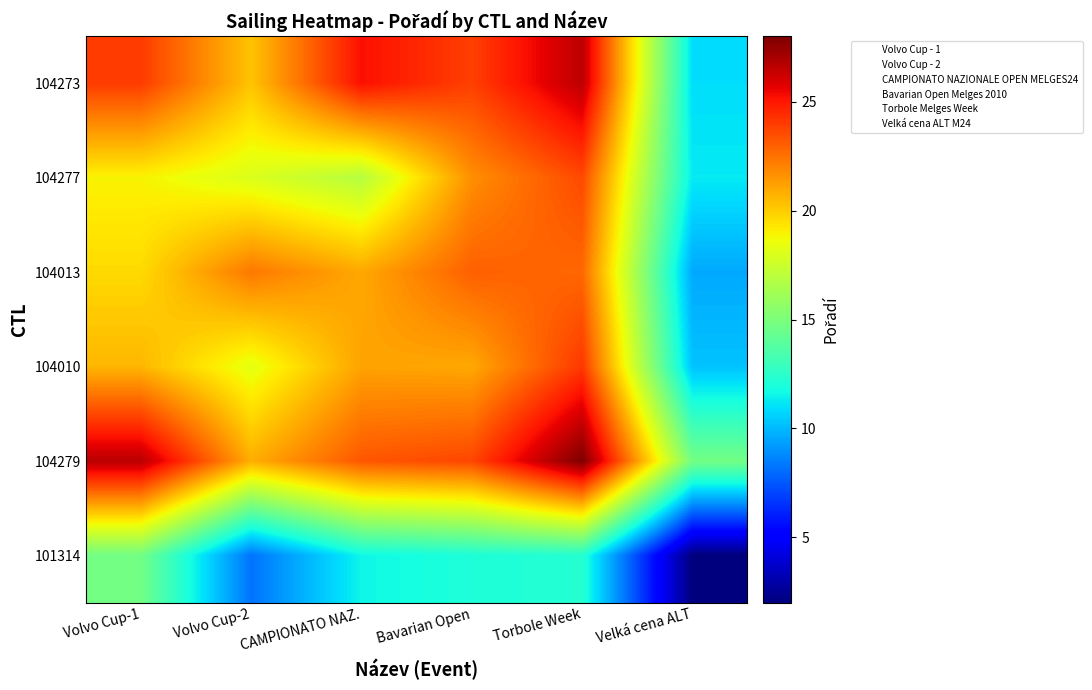

Reading left to right, list all the values displayed in this chart.

104273: Volvo Cup-1=24.0	Volvo Cup-2=20.2	CAMPIONATO NAZ.=25.2	Bavarian Open=23.9	Torbole Week=26.6	Velká cena ALT=10.9
104277: Volvo Cup-1=18.9	Volvo Cup-2=18.0	CAMPIONATO NAZ.=16.8	Bavarian Open=21.7	Torbole Week=23.6	Velká cena ALT=11.2
104013: Volvo Cup-1=19.6	Volvo Cup-2=22.3	CAMPIONATO NAZ.=21.0	Bavarian Open=23.0	Torbole Week=22.8	Velká cena ALT=9.6
104010: Volvo Cup-1=20.6	Volvo Cup-2=18.3	CAMPIONATO NAZ.=21.1	Bavarian Open=21.0	Torbole Week=24.1	Velká cena ALT=10.2
104279: Volvo Cup-1=26.7	Volvo Cup-2=20.8	CAMPIONATO NAZ.=23.3	Bavarian Open=23.7	Torbole Week=28.0	Velká cena ALT=14.7
101314: Volvo Cup-1=14.7	Volvo Cup-2=8.2	CAMPIONATO NAZ.=11.6	Bavarian Open=12.1	Torbole Week=12.3	Velká cena ALT=2.0